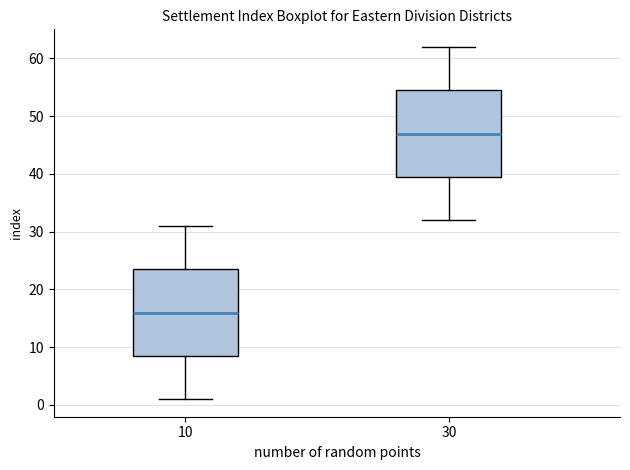

Which box has the lowest median line?

10